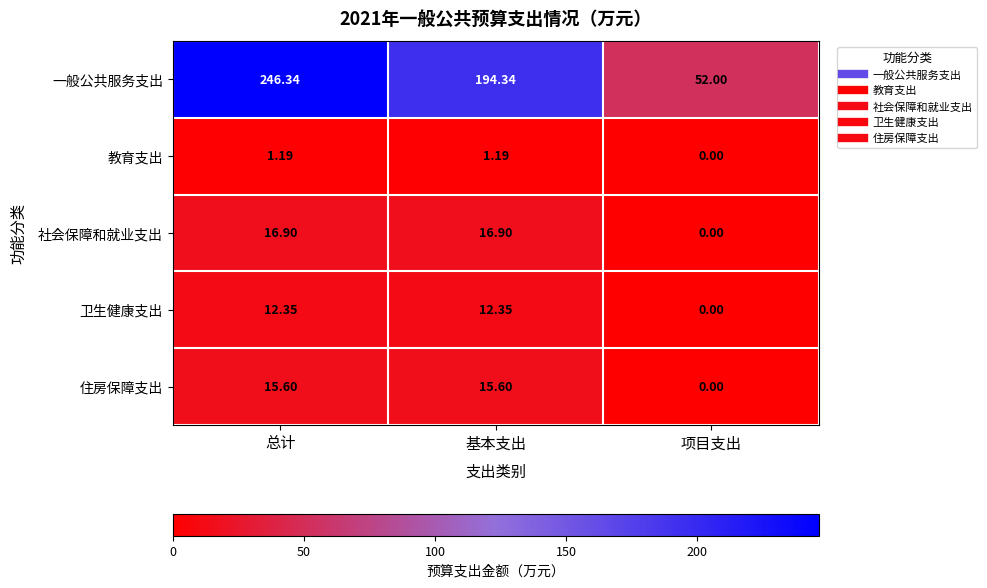

Is the value of 教育支出 at 基本支出 greater than the value of 社会保障和就业支出 at 项目支出?

Yes